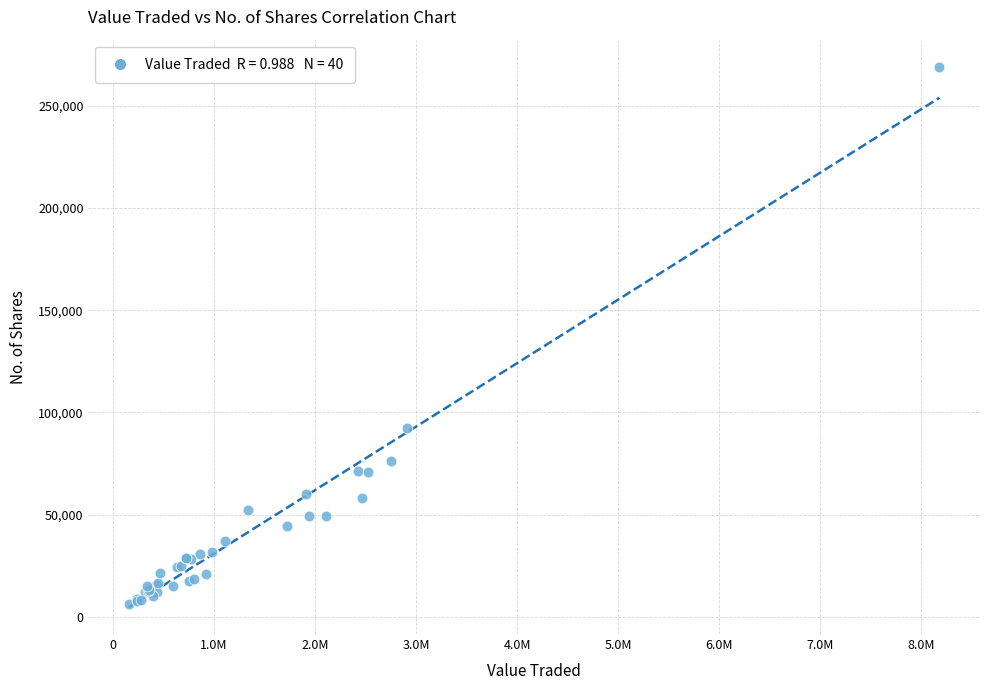

What Y value in the scatter plot is closest to 137597?

92650